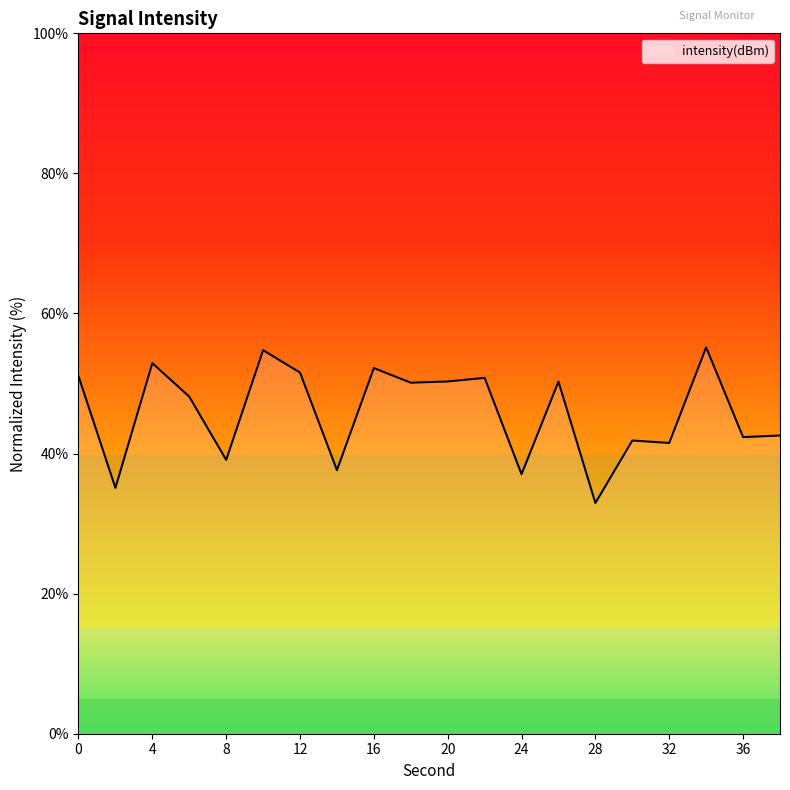

How many lines are shown in the chart?

1